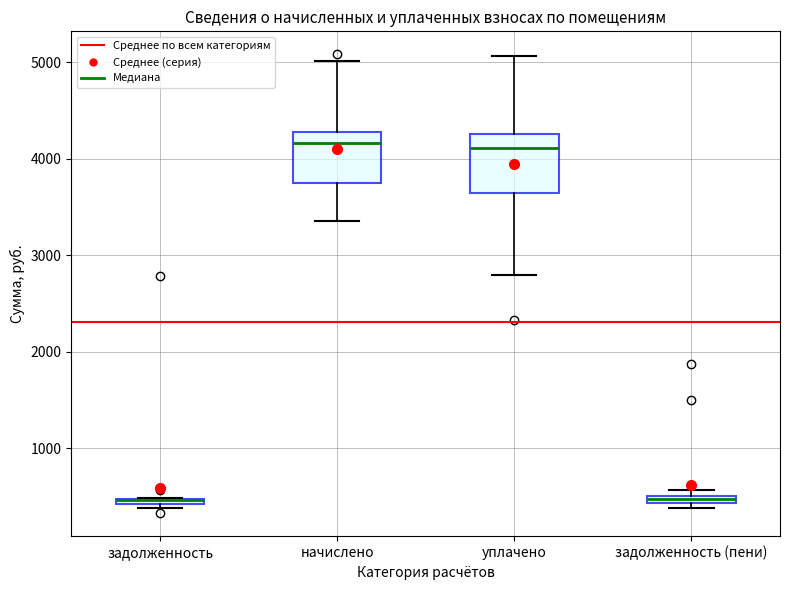

Where is the upper edge of the box for задолженность on the y-axis? The values are not printed on the chart, so give them approximately, as read against the axis.

500